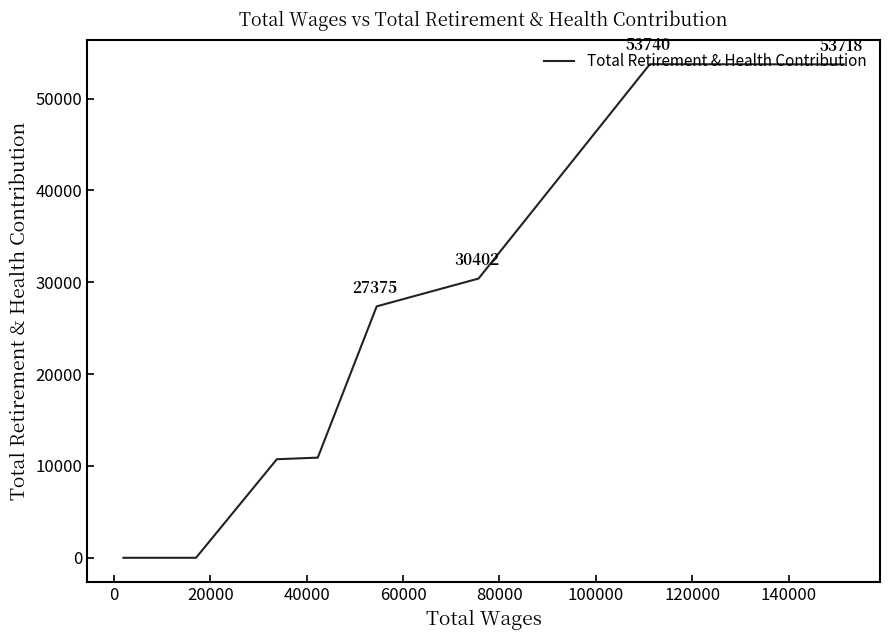

True or false: the data shows 93978 at −20000.

False